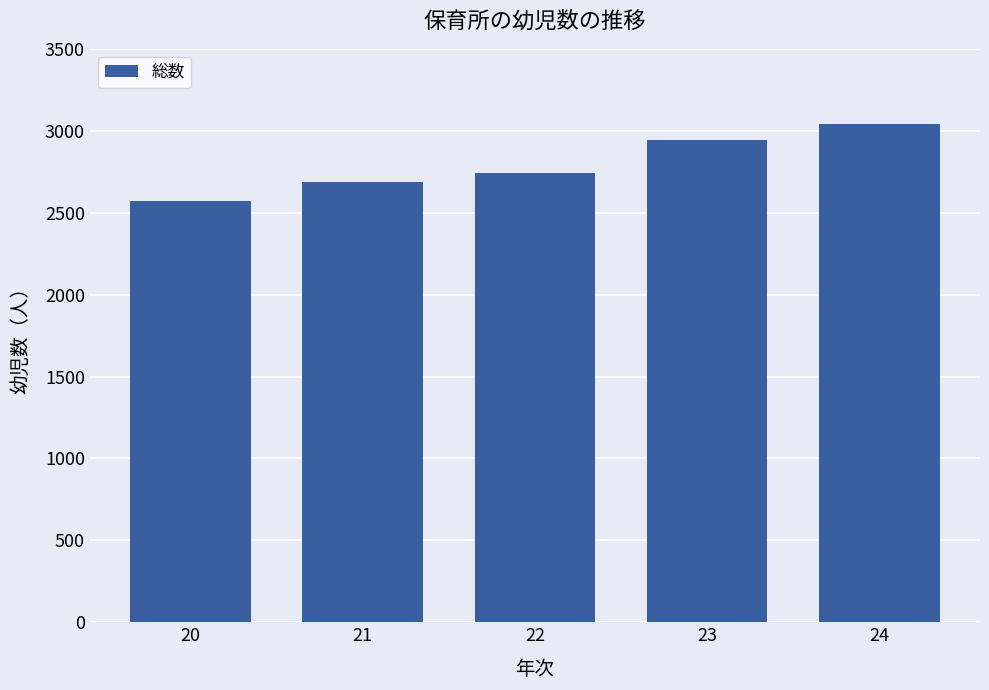

The value at 24 is 5178. True or false?

False